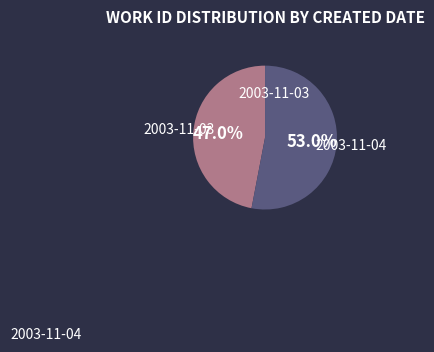

Is there a majority slice in this chart?

Yes